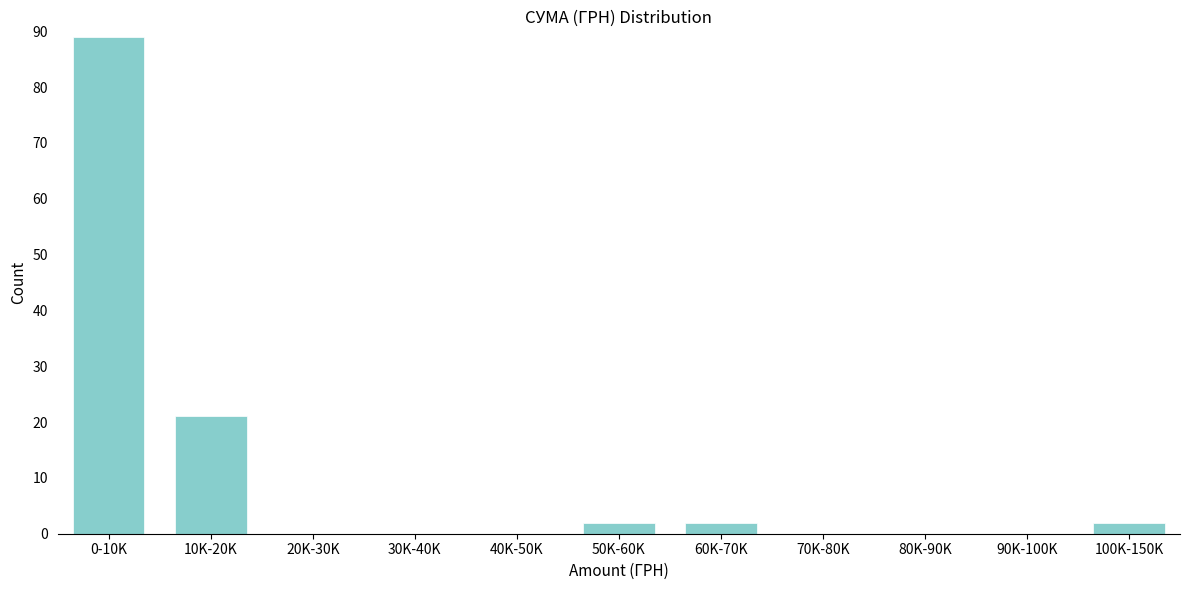

Reading left to right, what are all the values shown in this chart?

0-10K=89	10K-20K=21	20K-30K=0	30K-40K=0	40K-50K=0	50K-60K=2	60K-70K=2	70K-80K=0	80K-90K=0	90K-100K=0	100K-150K=2